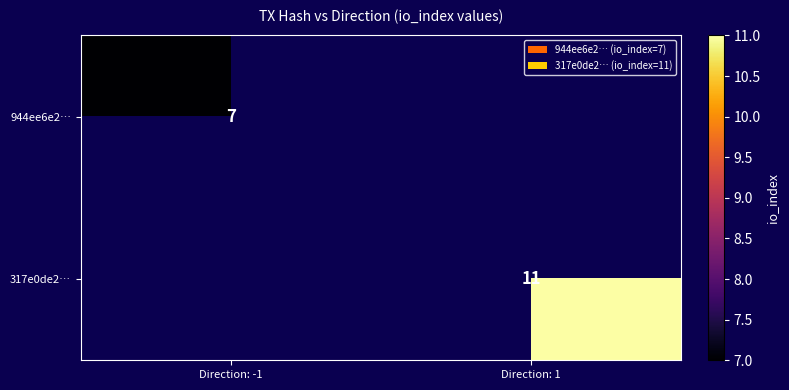

How many distinct data groups are displayed?

2